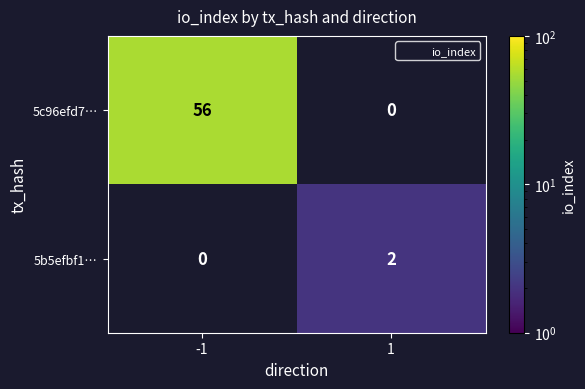

Is the value of 5c96efd7… at -1 greater than the value of 5b5efbf1… at 1?

Yes